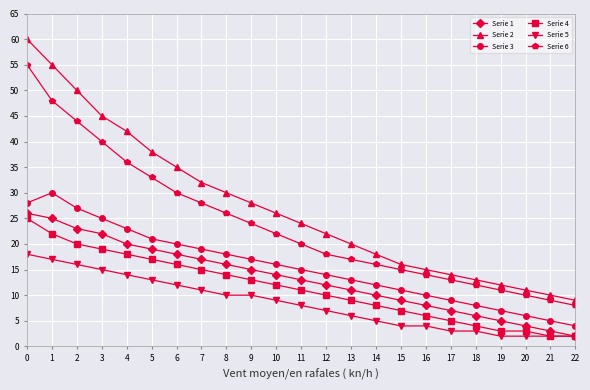

True or false: Serie 3 and Serie 5 intersect in this chart.

False